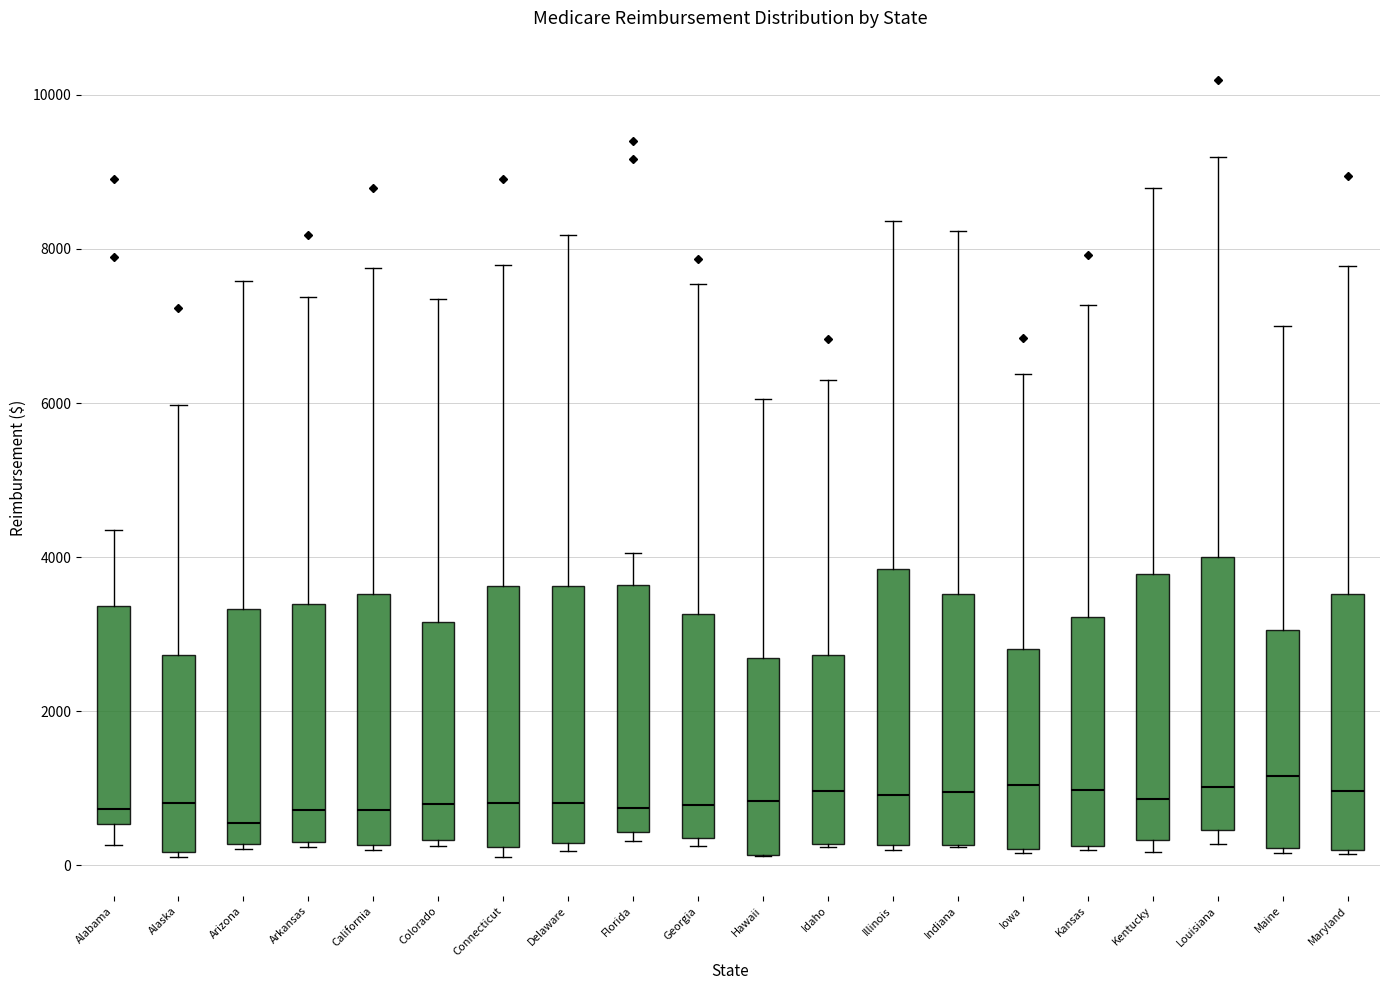

Where does the upper whisker of the box for Kansas end on the y-axis? The values are not printed on the chart, so give them approximately, as read against the axis.

7200